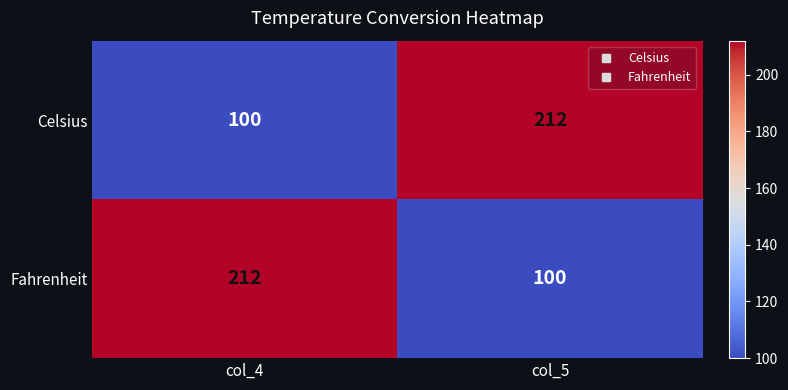

What is the greatest value displayed?

212